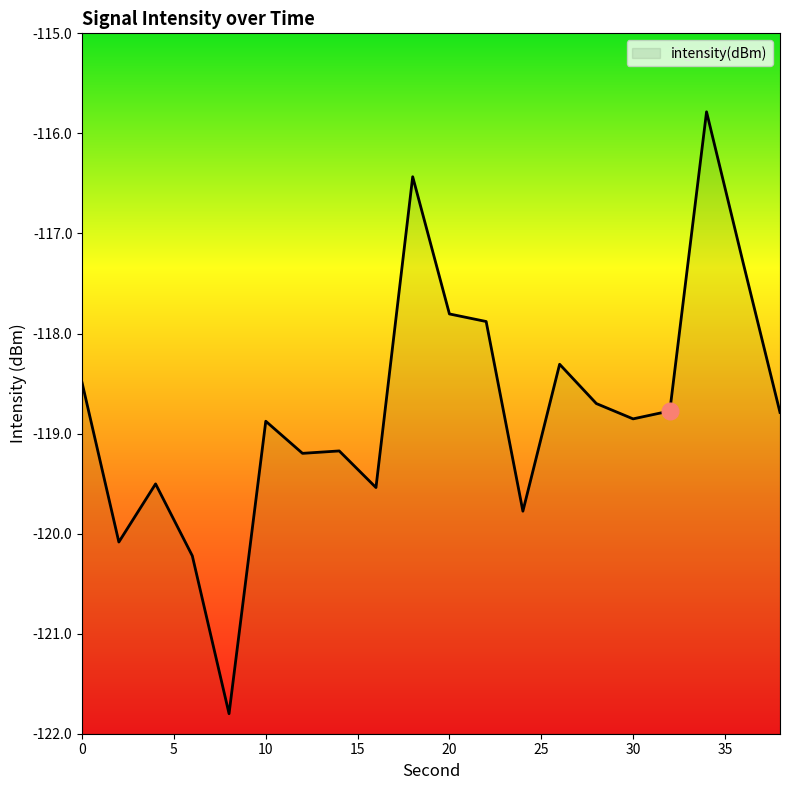

True or false: the data has more than 1 interior local peaks.

True